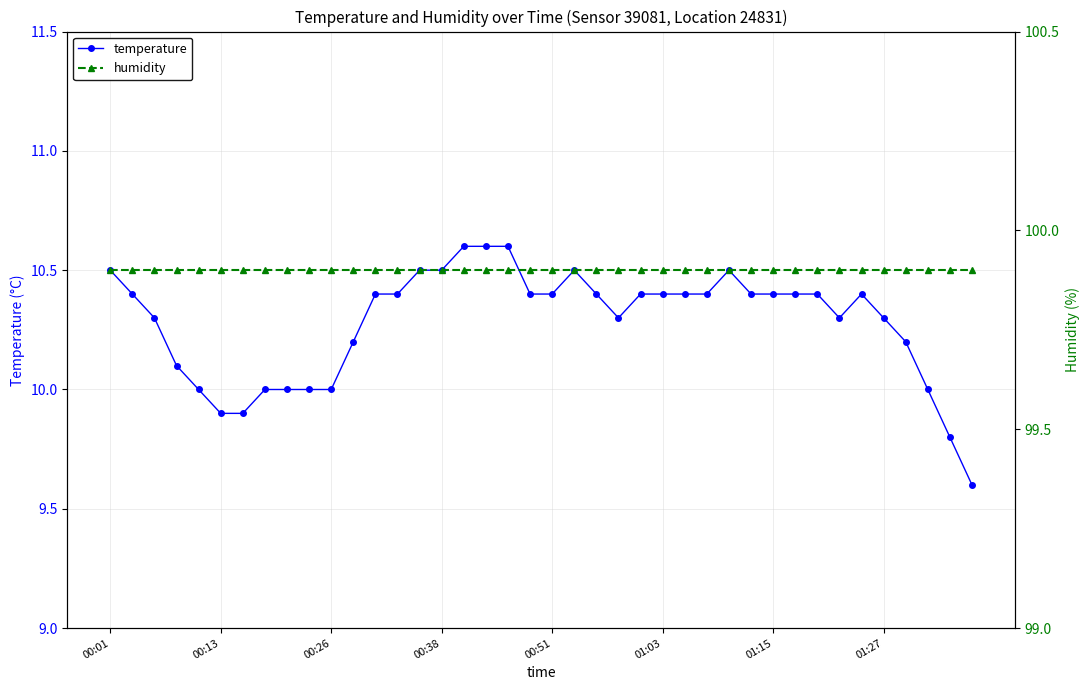

Does the chart display data point markers on the line(s)?

Yes